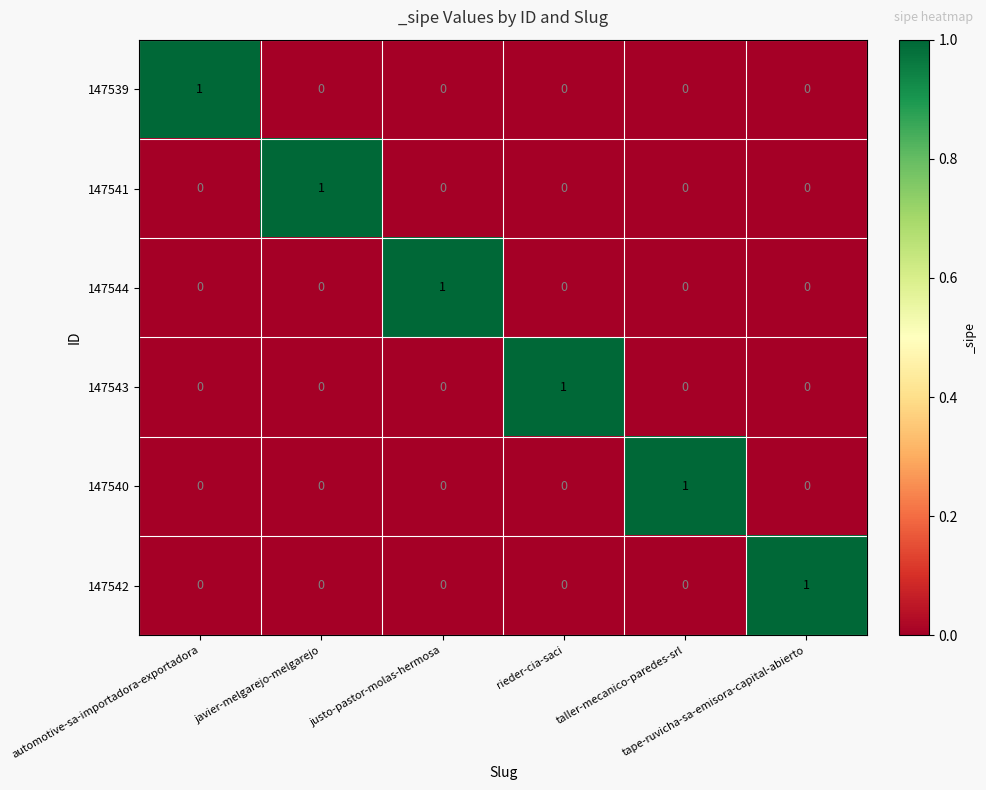

How many 147540 values are between 0 and 1?

6